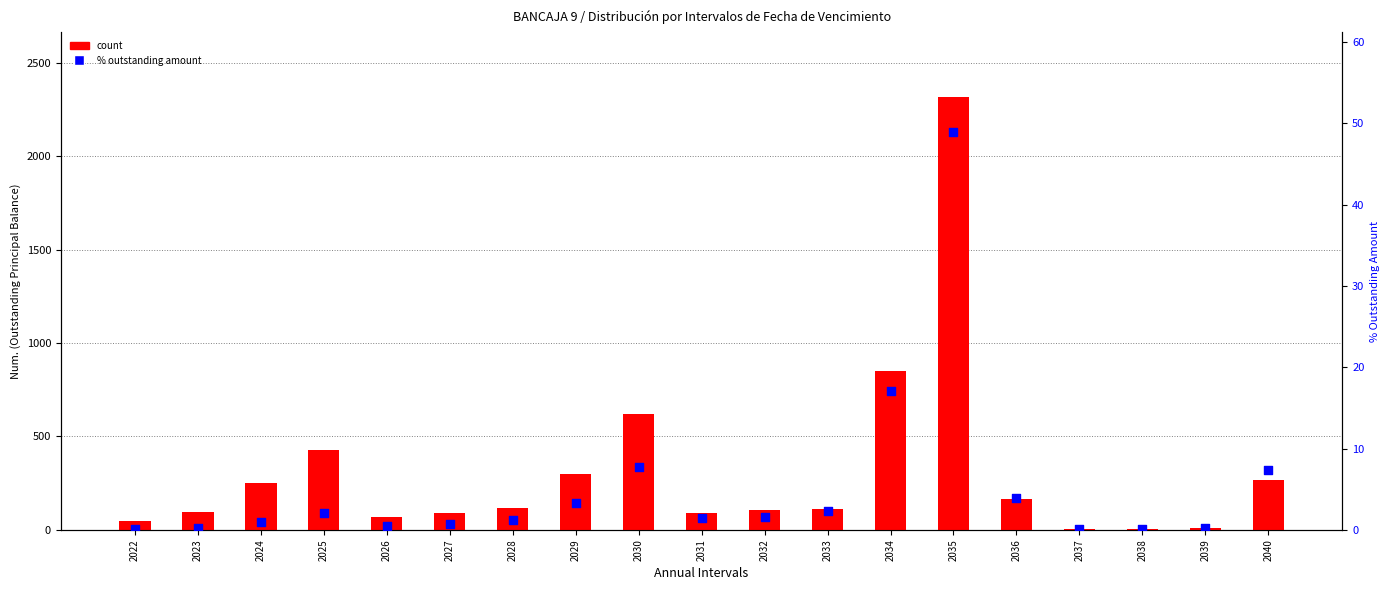

Which series has the largest total across all categories?

count